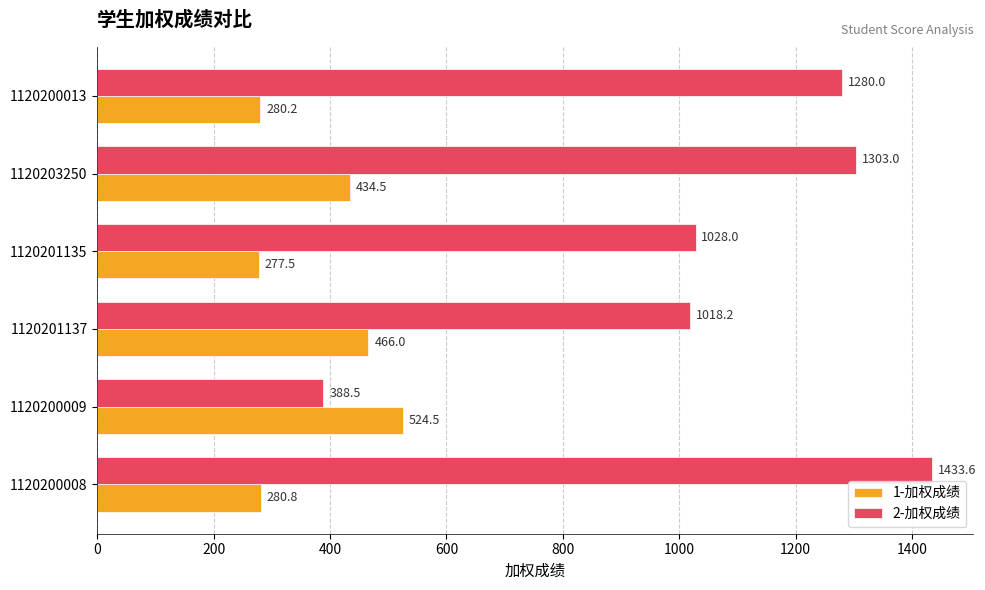

What is the greatest value displayed?

1433.6